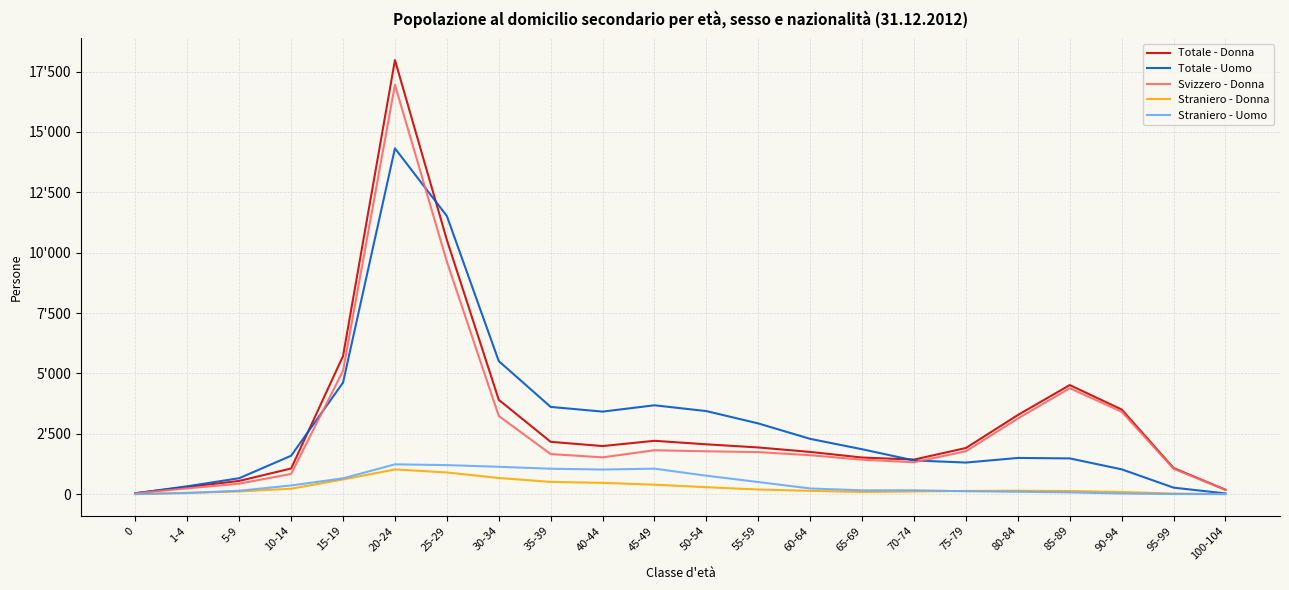

What is the difference between the second highest and minimum values in the Svizzero - Donna series?

9596